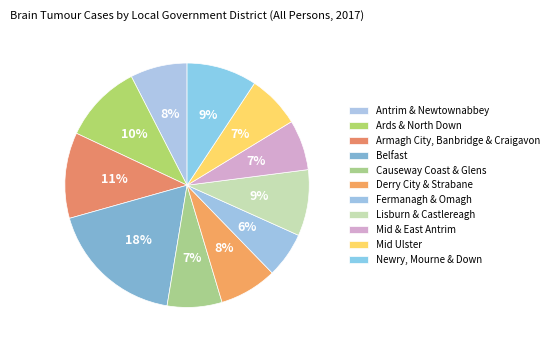

Which slice is the largest?

Belfast